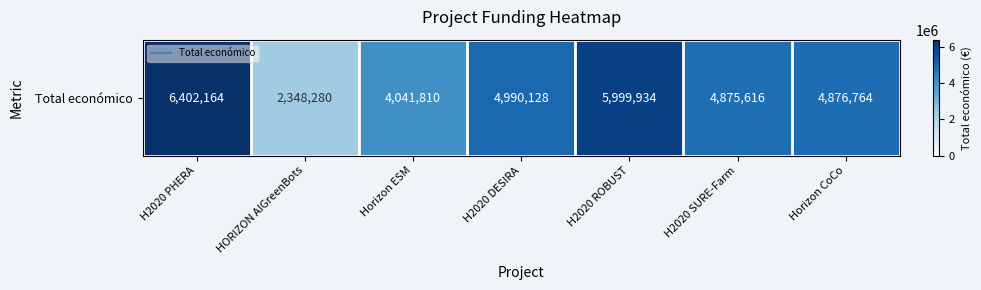

The chart shows a value of 2979675 at H2020 PHERA. True or false?

False